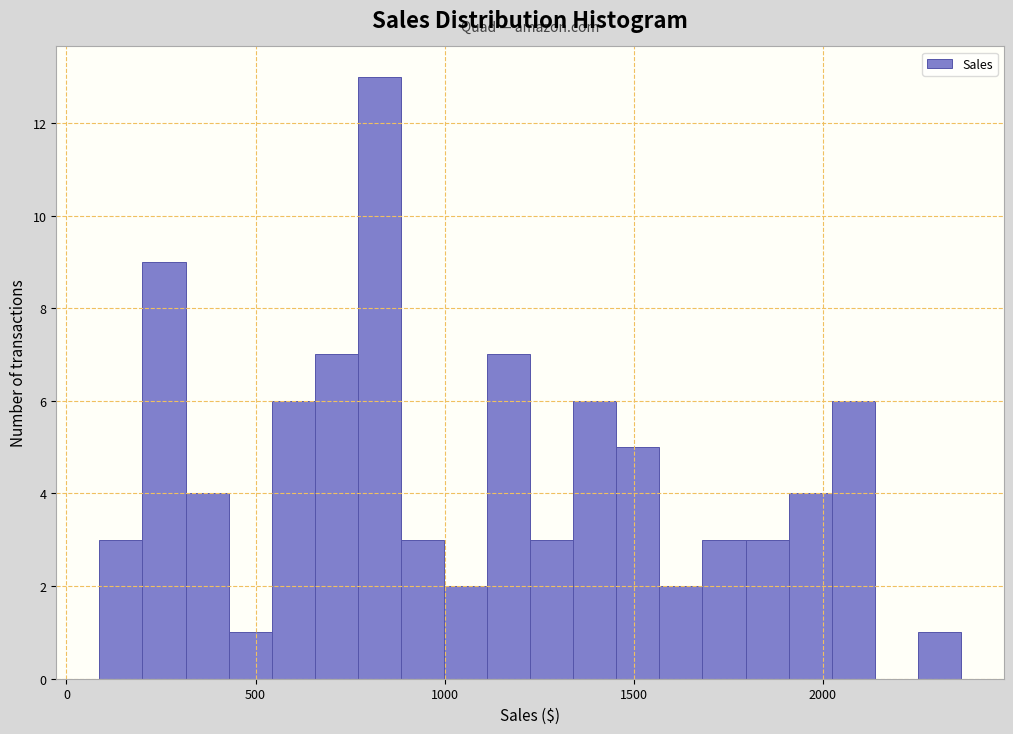

Read against the x-axis, roughly where is the centre of the tallest bar?

850